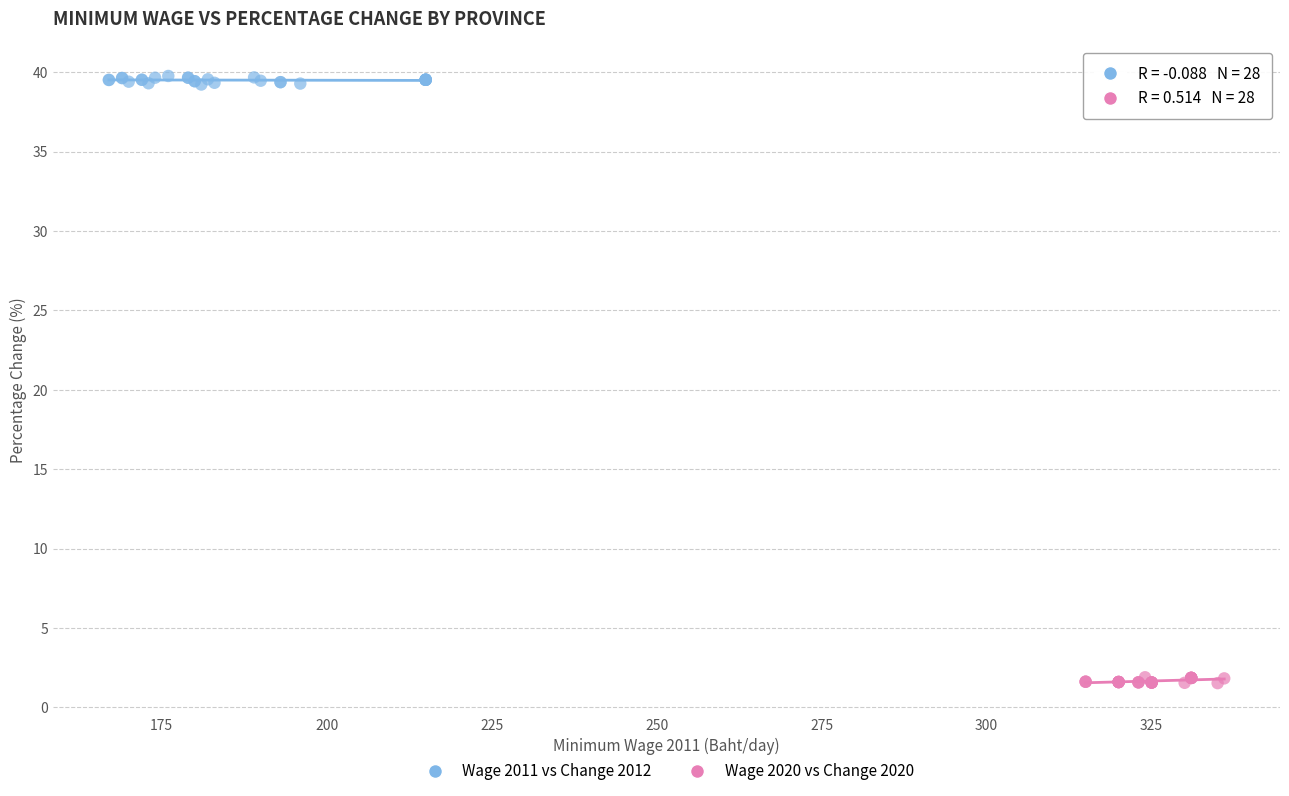

What are all the series names shown in the legend?

Wage 2011 vs Change 2012, Wage 2020 vs Change 2020